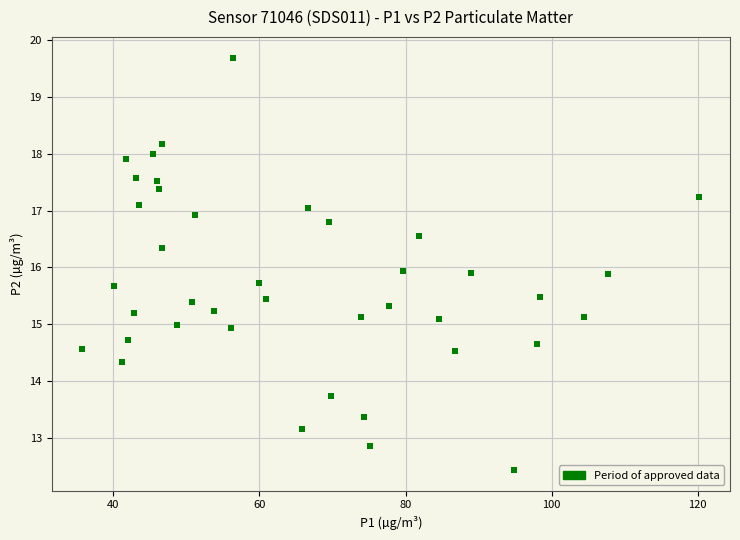

What is the range of Y values (max minus min)?

7.3